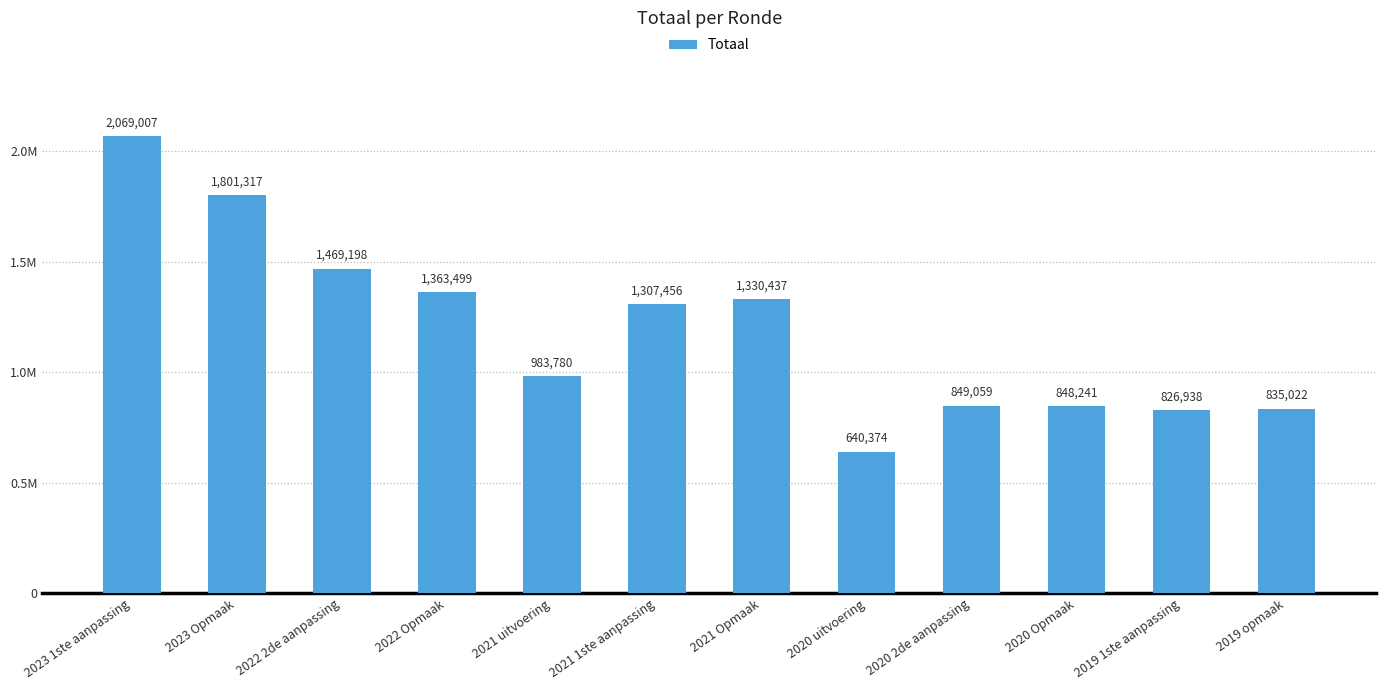

True or false: the data shows 1801317 at 2023 Opmaak.

True